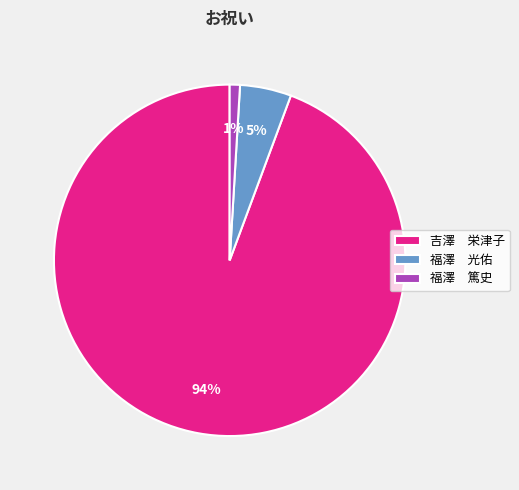

Count the number of slices in the pie.

3